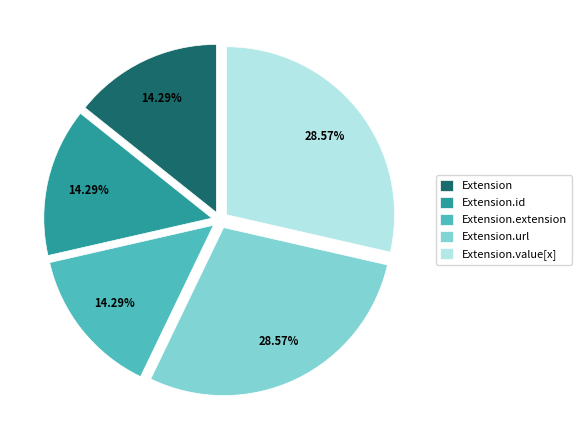

What is the total percentage of Extension.id and Extension.url?

42.9%